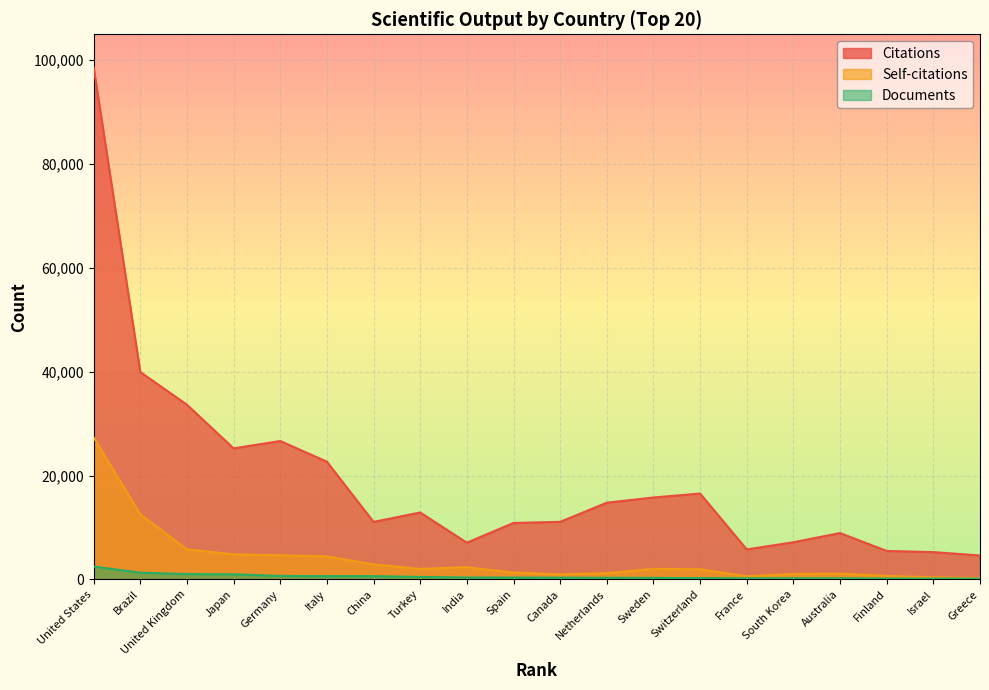

True or false: Citations has more than 1 interior local peaks.

True